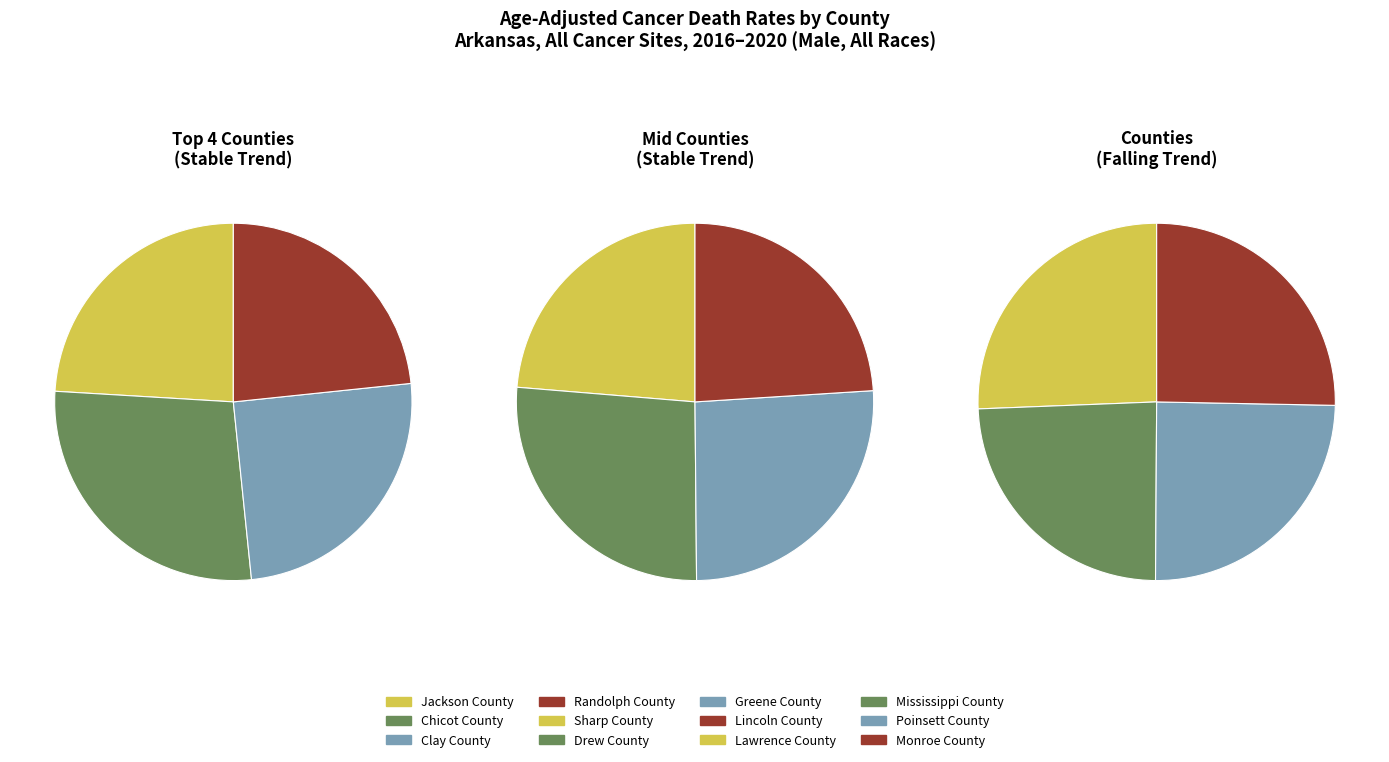

Does any single category account for the majority?

No